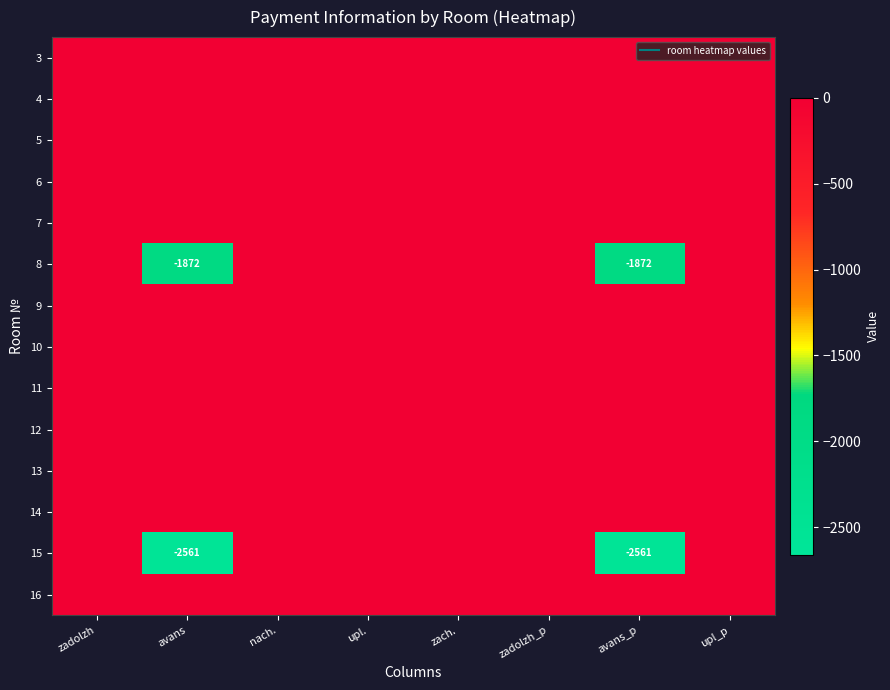

At which label is 4 closest to 0?

zadolzh